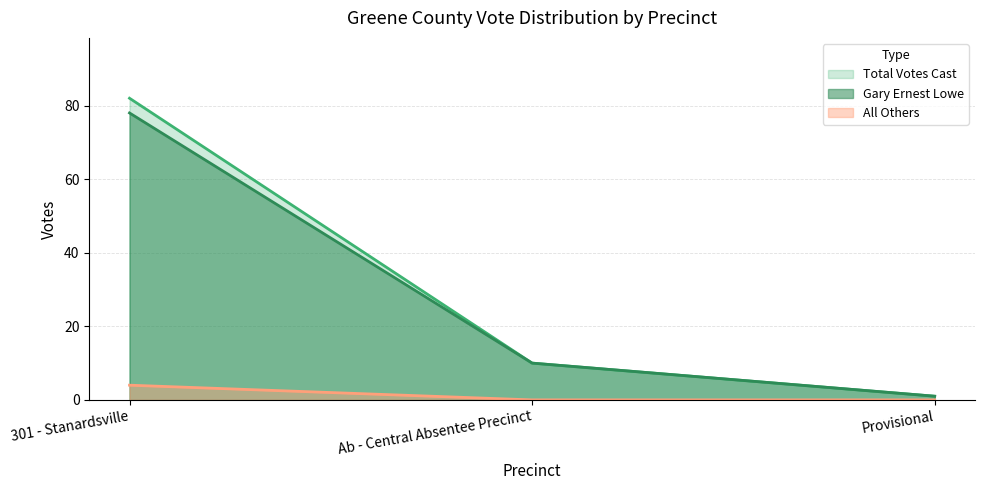

Which series has the largest total across all categories?

Total Votes Cast